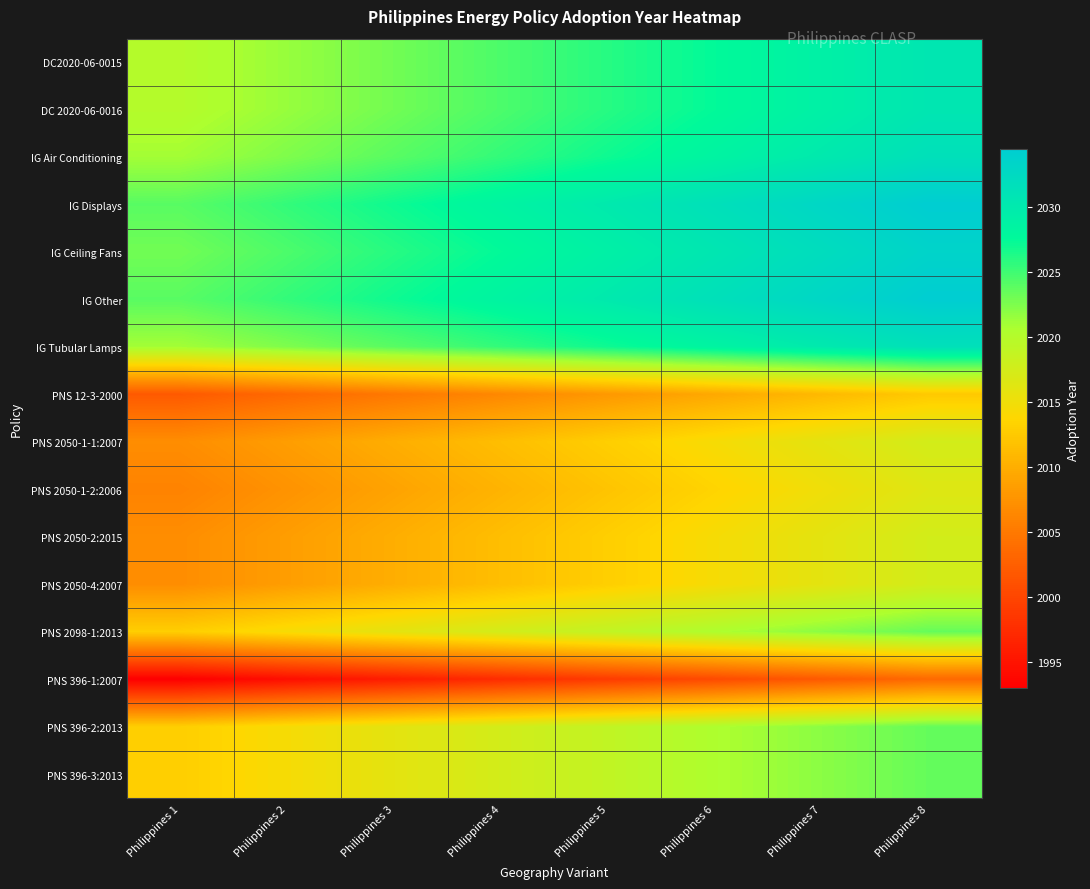

List the series in order of their peak value, highest first.

IG Displays, IG Other, IG Ceiling Fans, IG Air Conditioning, IG Tubular Lamps, DC2020-06-0015, DC 2020-06-0016, PNS 2098-1:2013, PNS 396-2:2013, PNS 396-3:2013, PNS 2050-1-1:2007, PNS 2050-2:2015, PNS 2050-4:2007, PNS 2050-1-2:2006, PNS 12-3-2000, PNS 396-1:2007